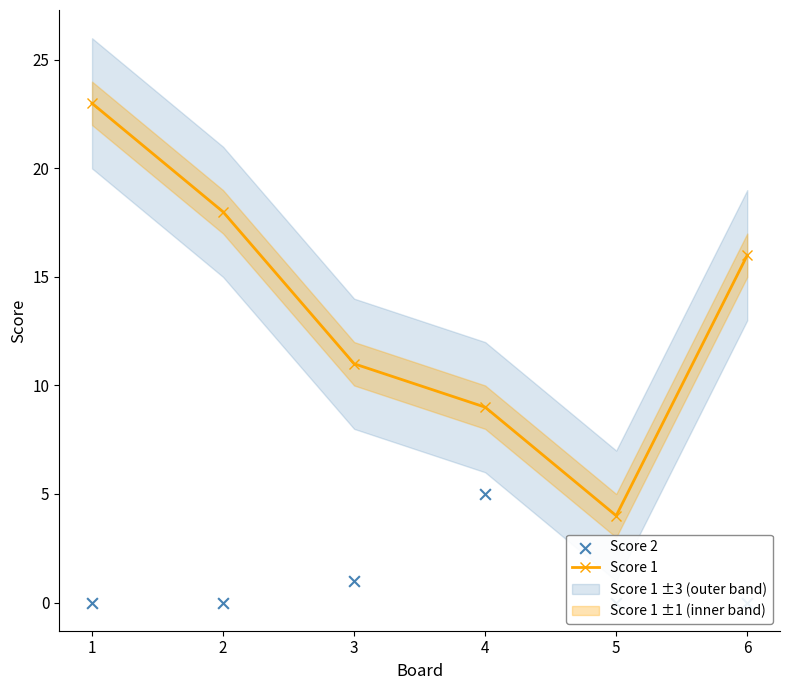

Which series contains the lowest Y value?

Score 2